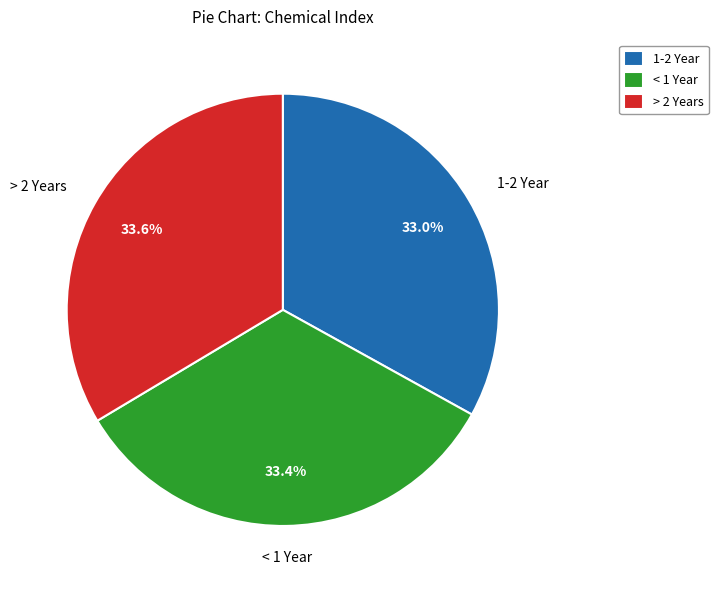

Is there any slice that represents more than half of the pie?

No